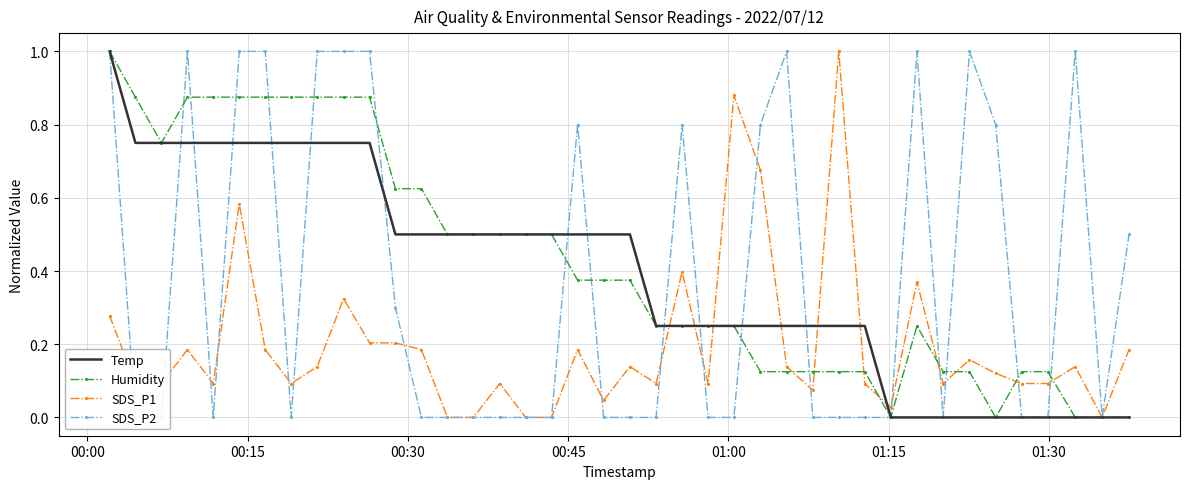

What is the highest value of the Temp series?

1.0